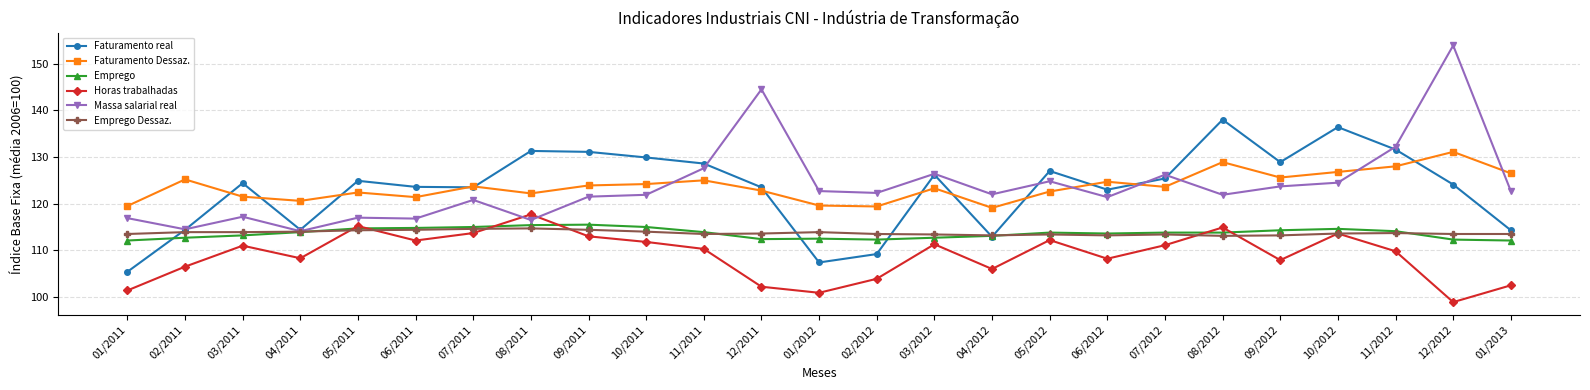

What is the spread (max minus min) of values at 06/2011?

11.5